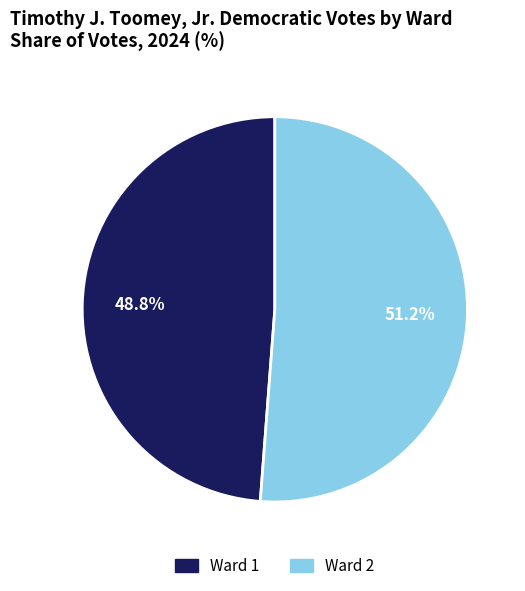

To the nearest percent, what portion does Ward 2 represent?

51%